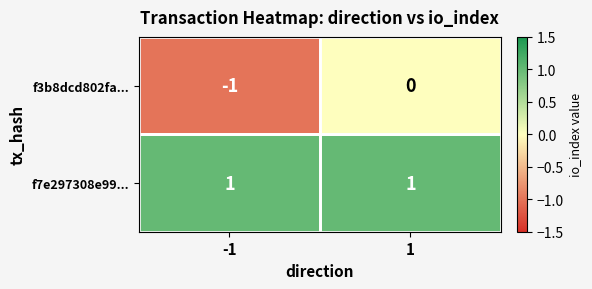

Which category has the lowest value across all series?

-1